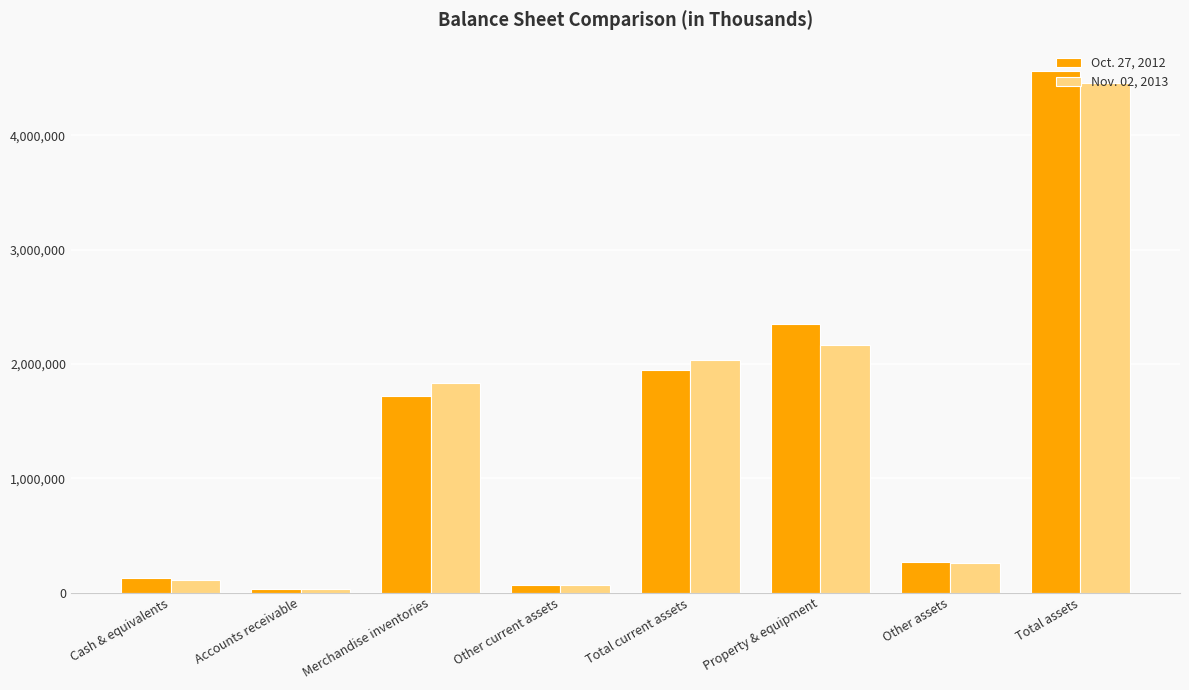

What is the difference between the maximum and minimum values in the Nov. 02, 2013 series?

4428205